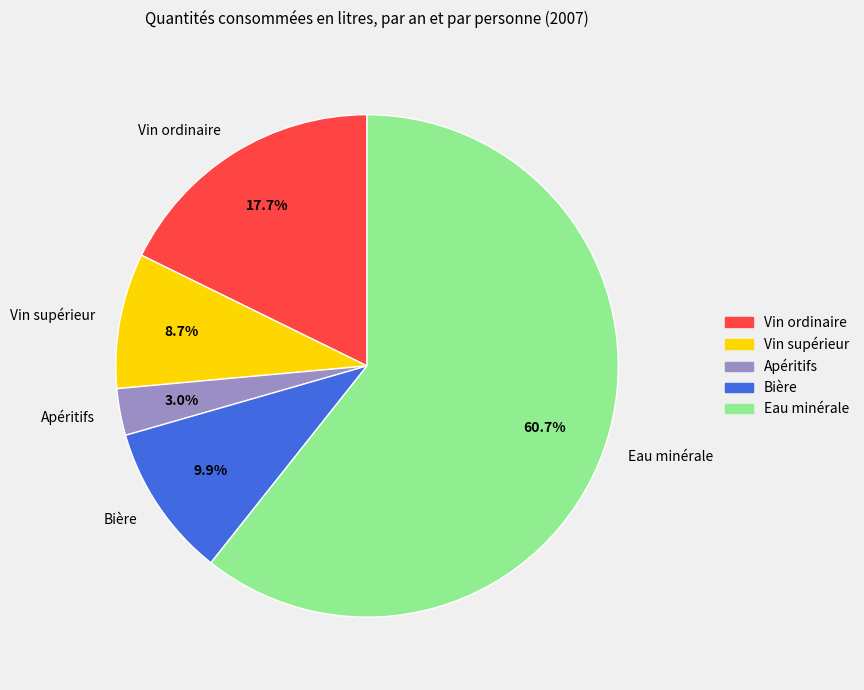

What percentage is the Apéritifs slice, to the nearest percent?

3%